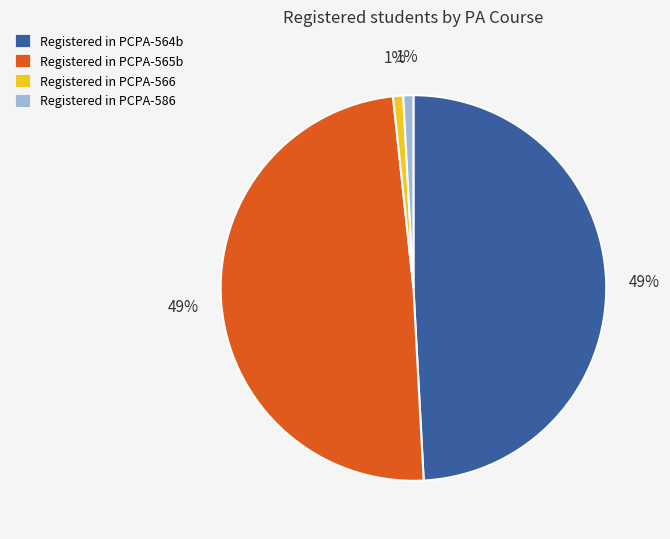

How many slices are in this pie chart?

4